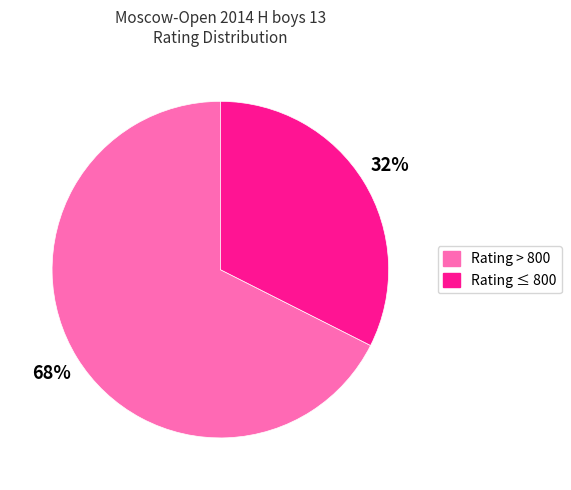

To the nearest percent, what is the average slice percentage?

50%